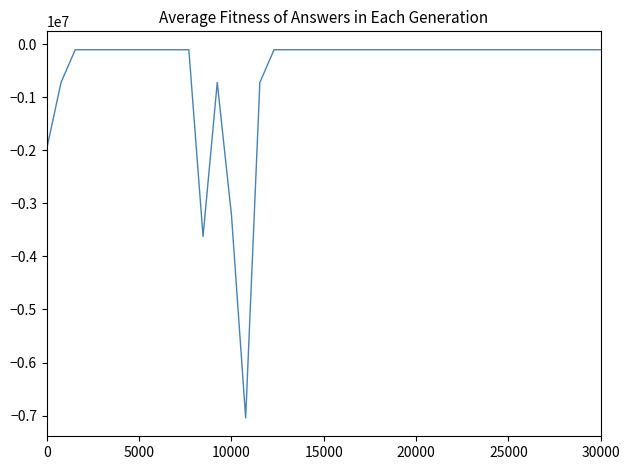

What is the difference between the maximum and minimum values?

6942499.0